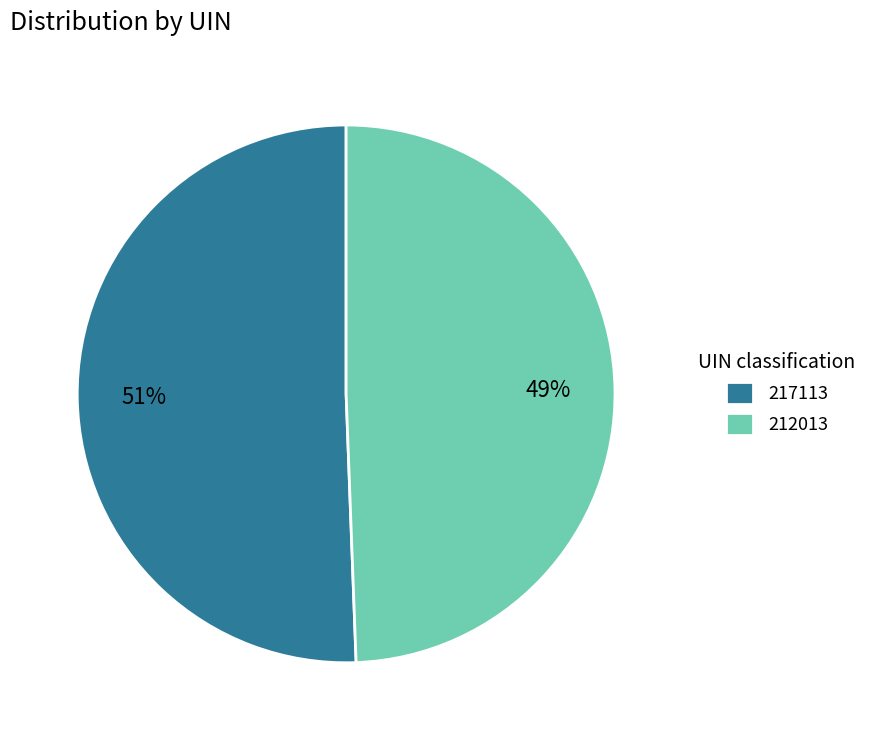

Do 212013 and 217113 together represent more than half of the pie?

Yes